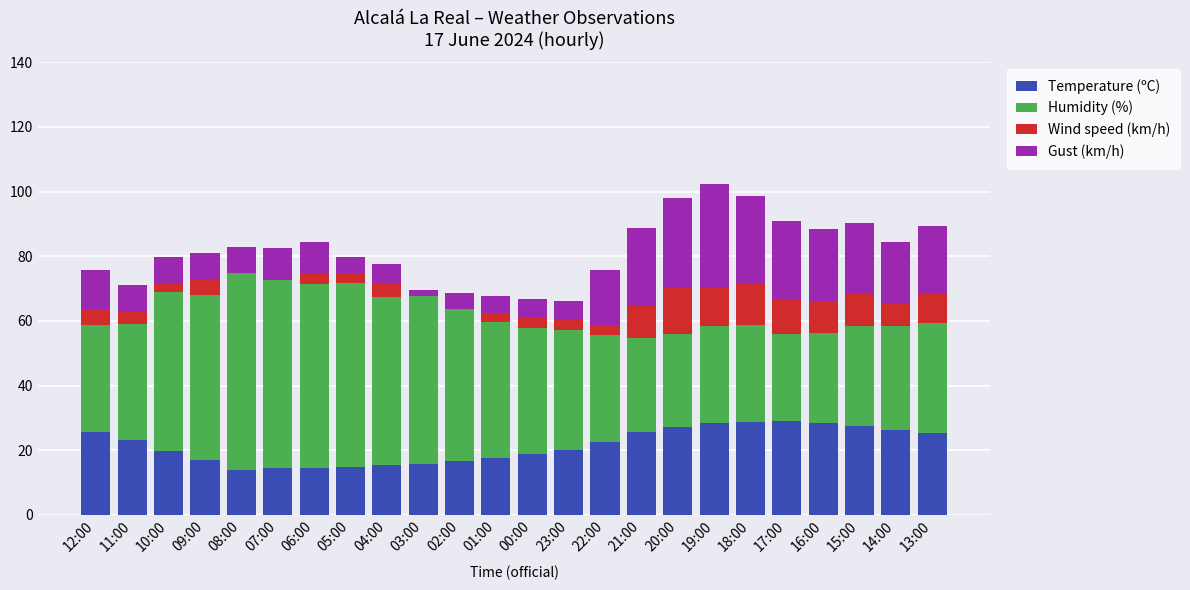

How many data points does each series have?

24